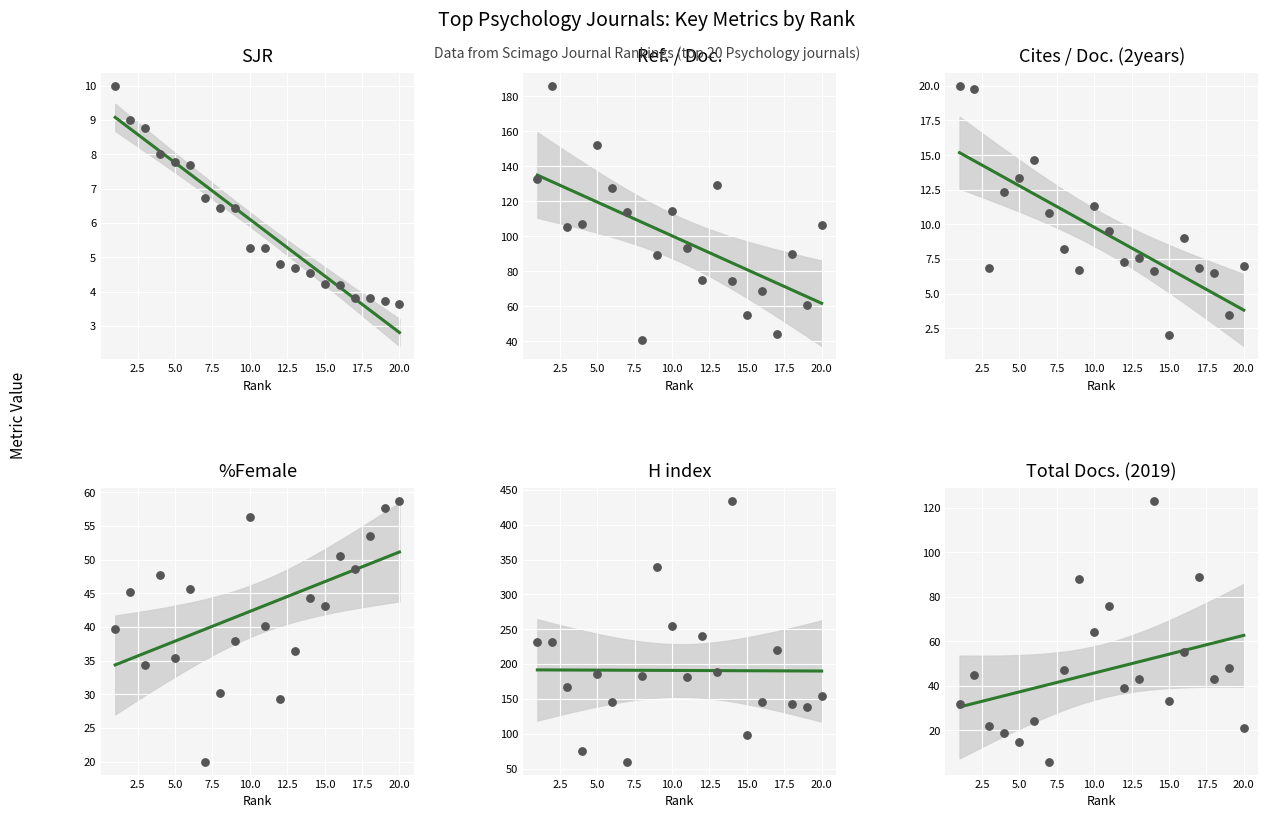

Which series has the largest total across all categories?

H index